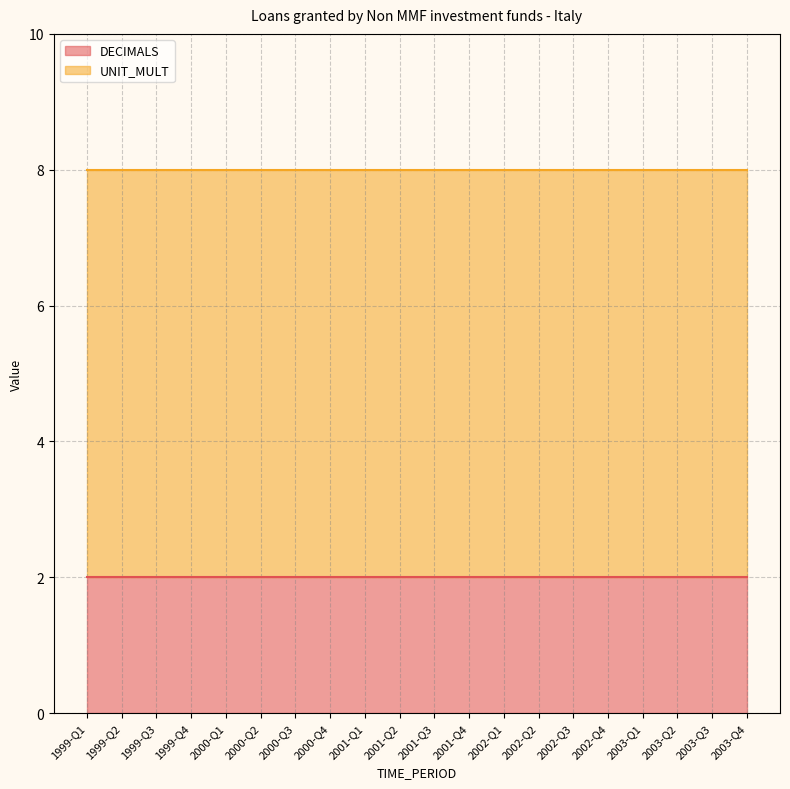

What is the label of the 17th point from the right?

1999-Q4